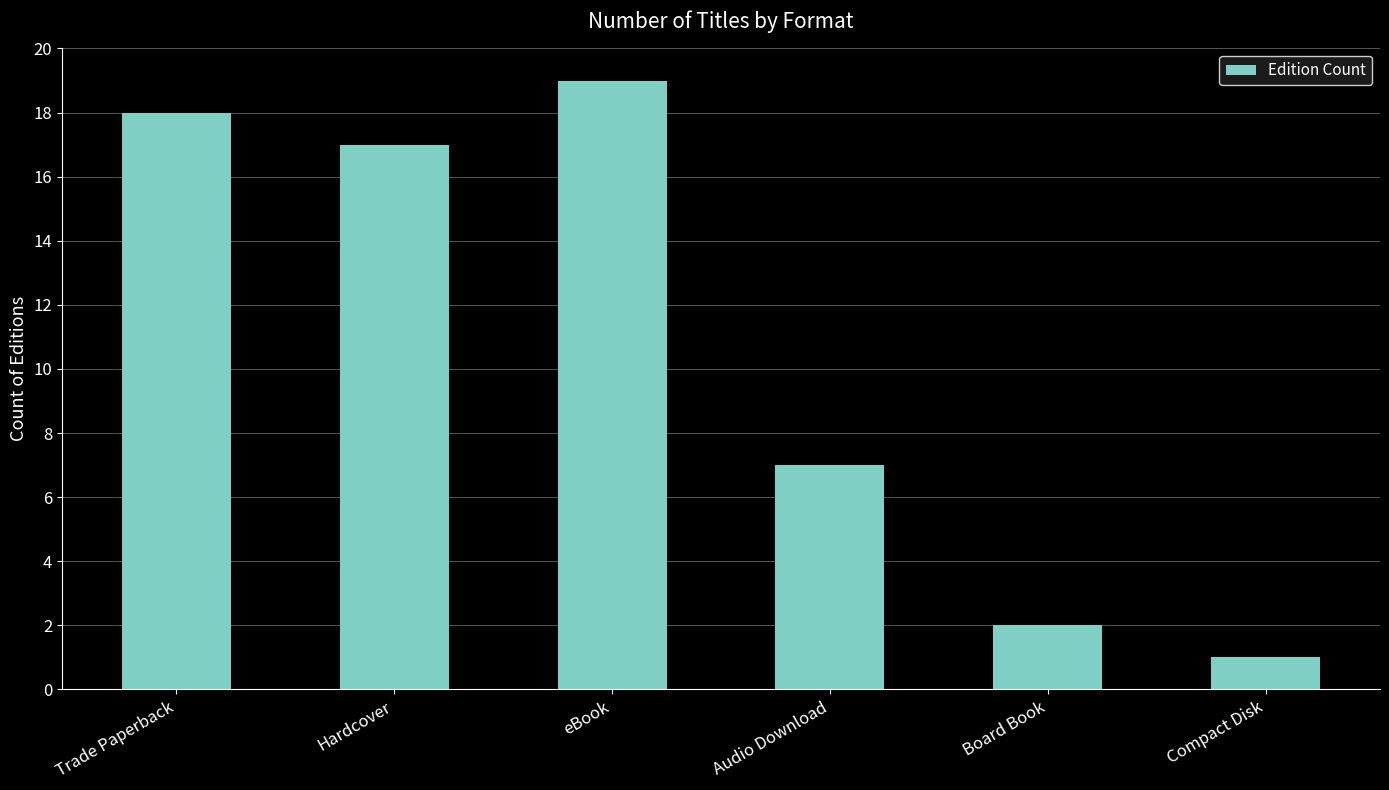

What position from the right is Trade Paperback?

6